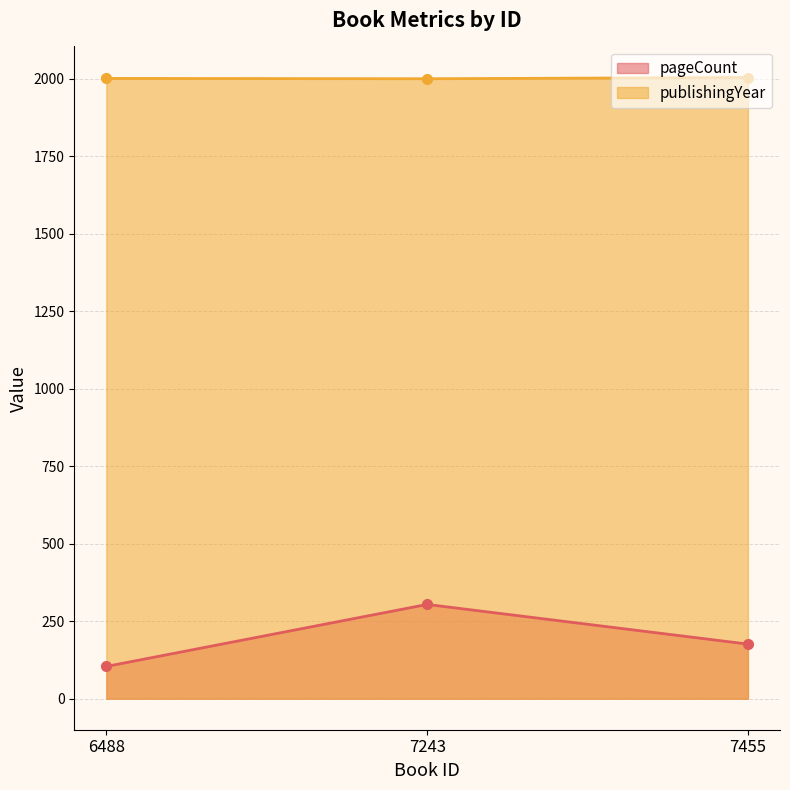

True or false: pageCount has a value of 304 at 7243.

True